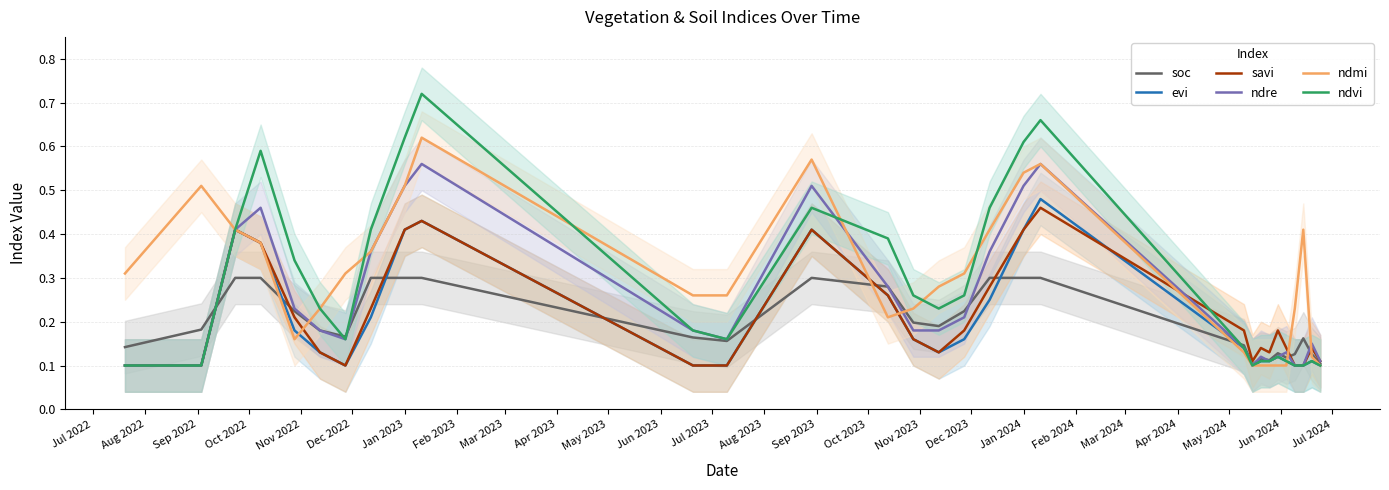

The value of ndmi at Feb 2024 is 0.9. True or false?

False